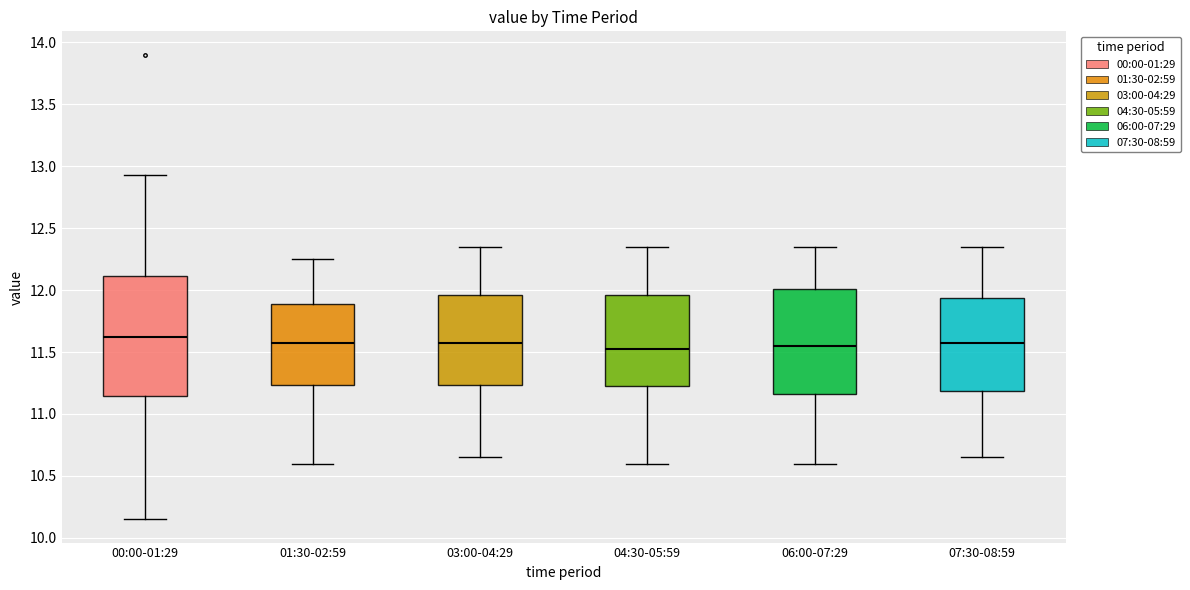

Reading left to right, transcribe this box plot: for each box, give where its median line is, the range the box spans, and where its two whiskers end, as read against the y-axis. The values are not printed on the chart, so give them approximately, as read against the axis.

00:00-01:29: median 11.65, box 11.15 to 12.10, whiskers 10.15 to 12.95
01:30-02:59: median 11.60, box 11.25 to 11.90, whiskers 10.60 to 12.25
03:00-04:29: median 11.60, box 11.25 to 11.95, whiskers 10.65 to 12.35
04:30-05:59: median 11.55, box 11.25 to 11.95, whiskers 10.60 to 12.35
06:00-07:29: median 11.55, box 11.15 to 12.00, whiskers 10.60 to 12.35
07:30-08:59: median 11.60, box 11.20 to 11.95, whiskers 10.65 to 12.35